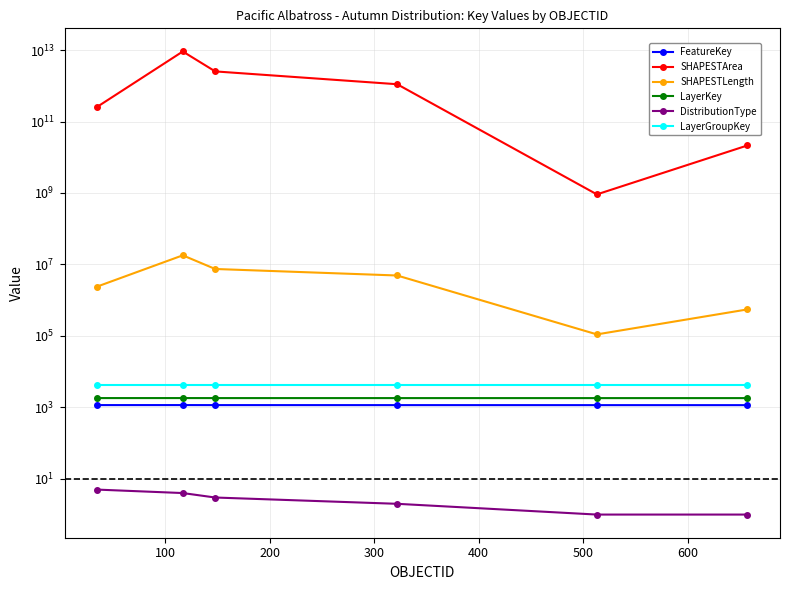

What is the difference between the highest and lowest values at 400?

912883802.3